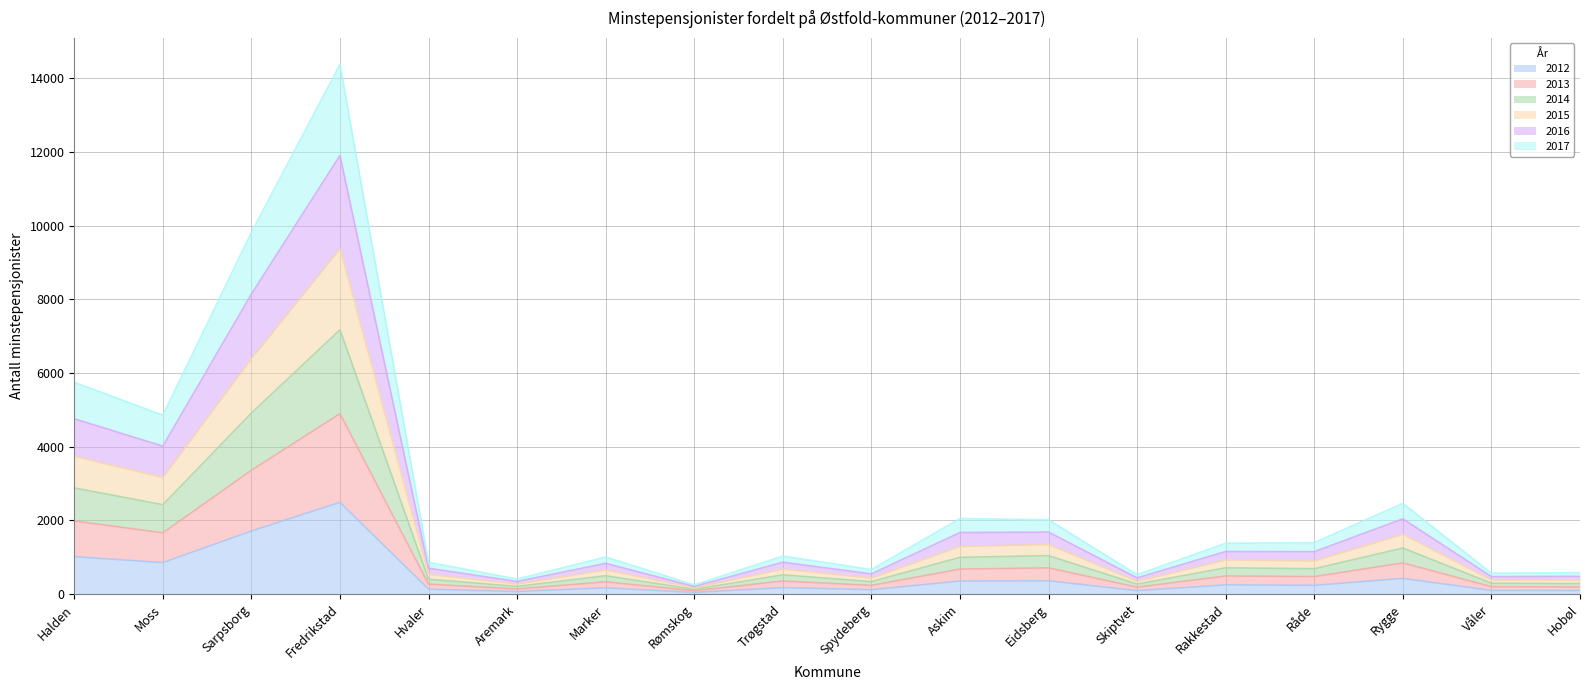

True or false: 2015 and 2012 cross at least once.

False